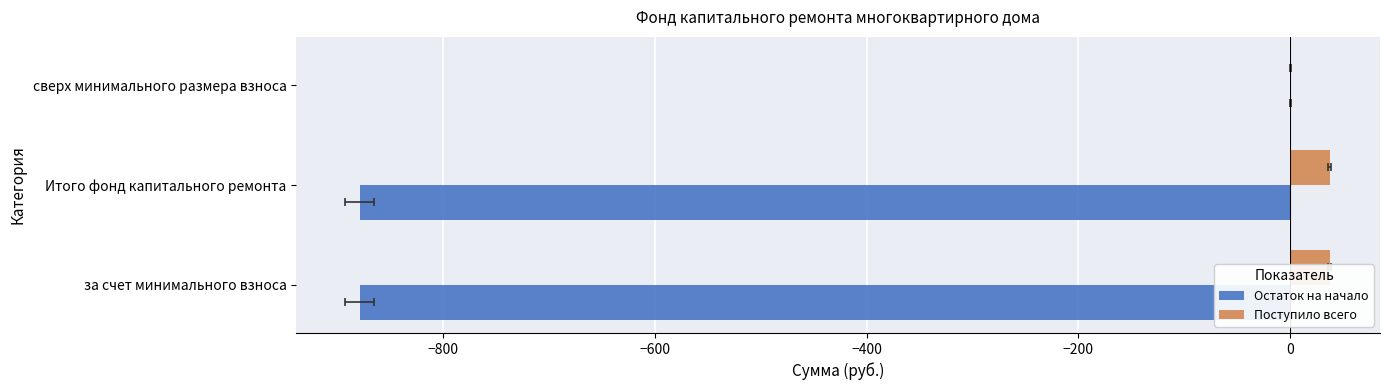

Is it true that Поступило всего equals 0.0 at сверх минимального размера взноса?

True